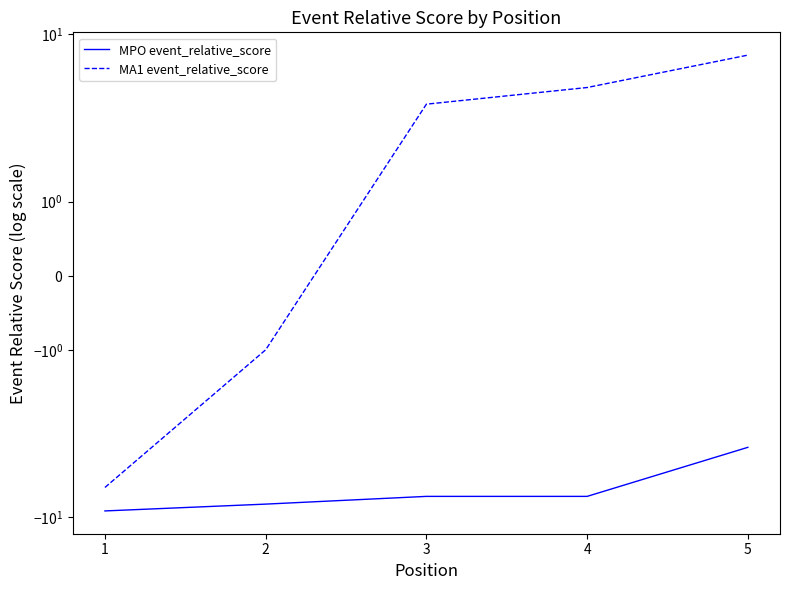

How many lines are shown in the chart?

2